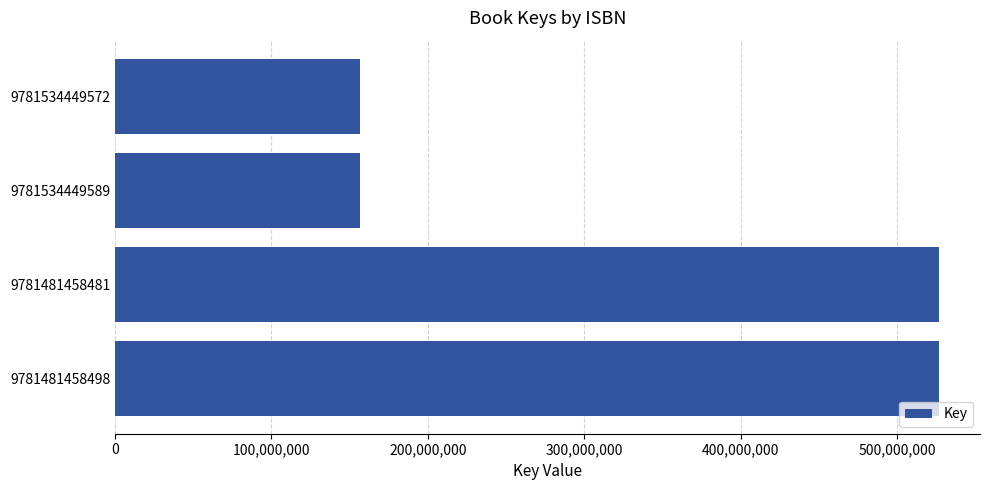

Is it true that the value at 9781534449589 is 156899742?

True